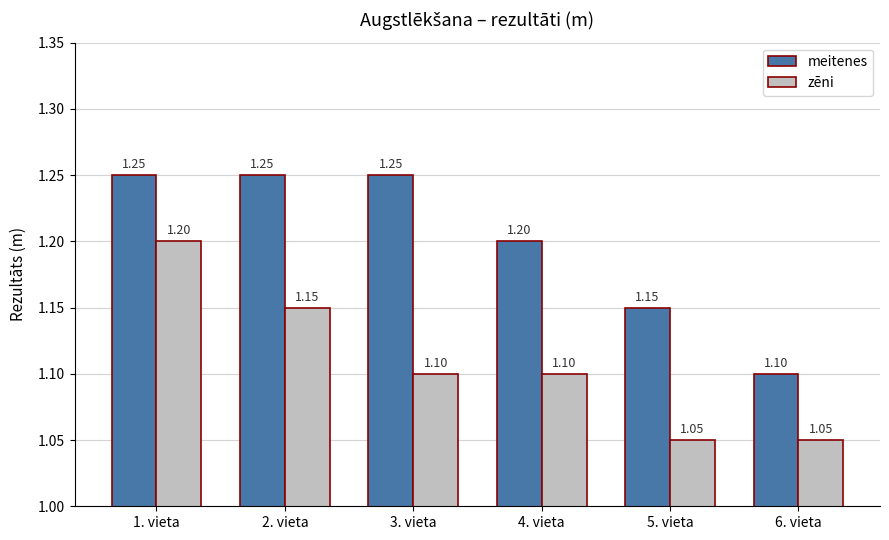

What is the label of the 5th bar from the right?

2. vieta